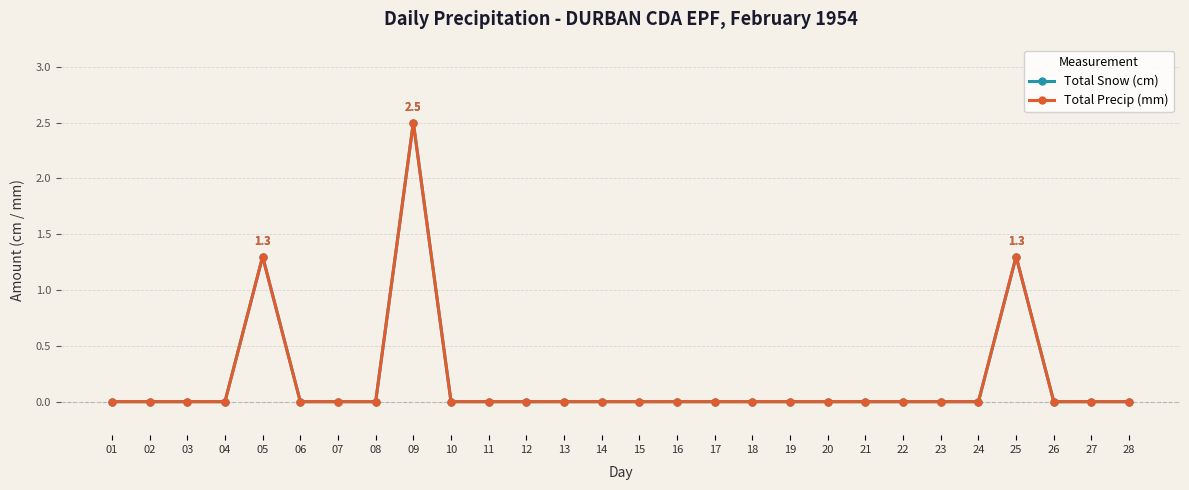

Is this an area chart (filled region under the line)?

No